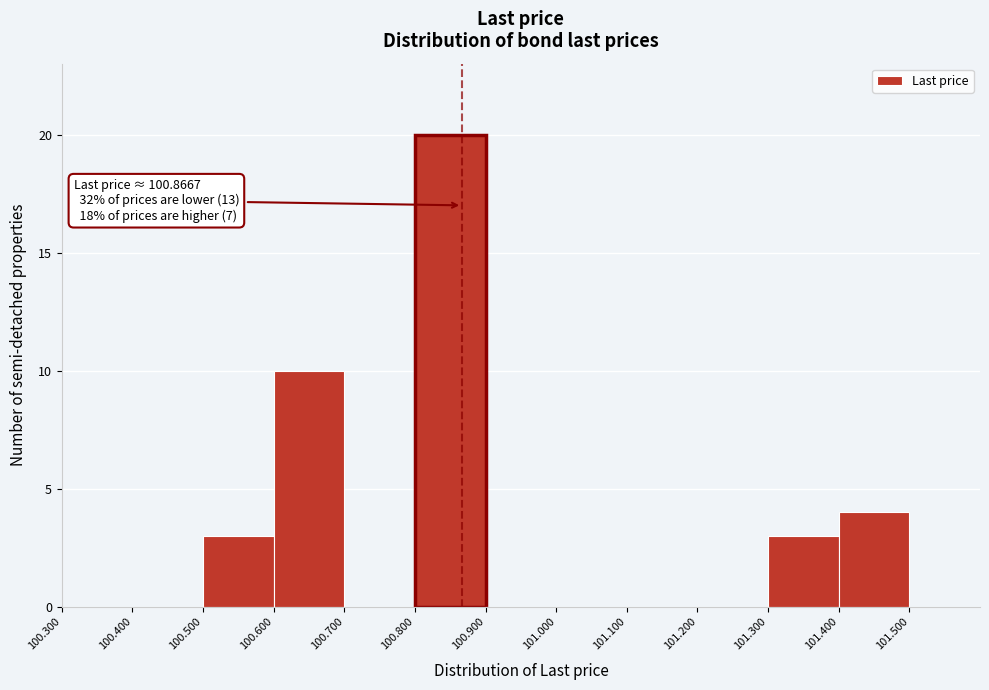

Over which range of the x-axis is the bar tallest?

100.8 to 100.9